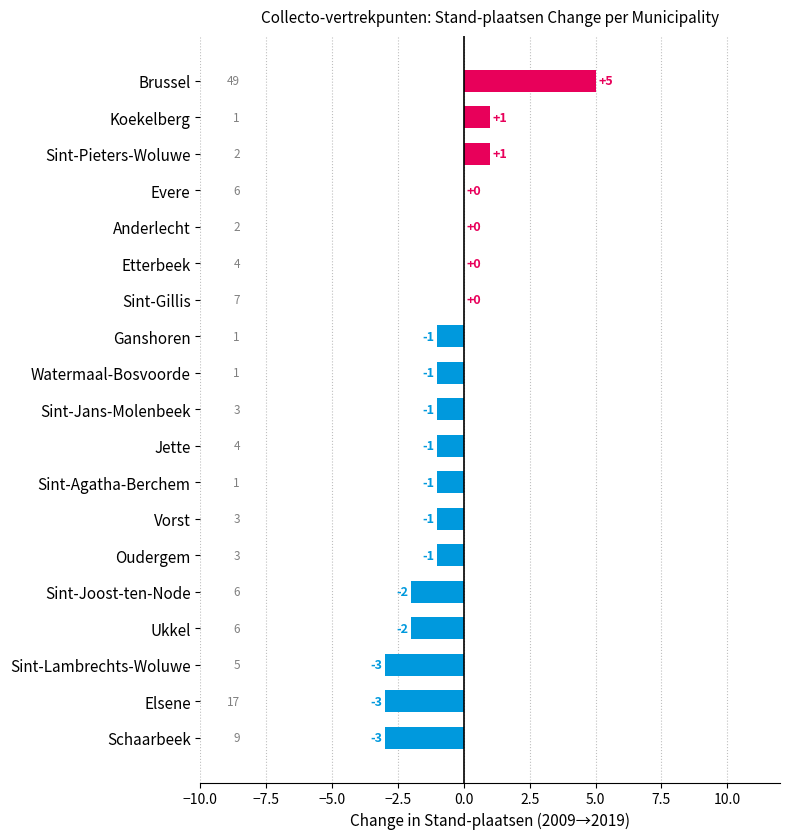

How many categories are shown in the chart?

19